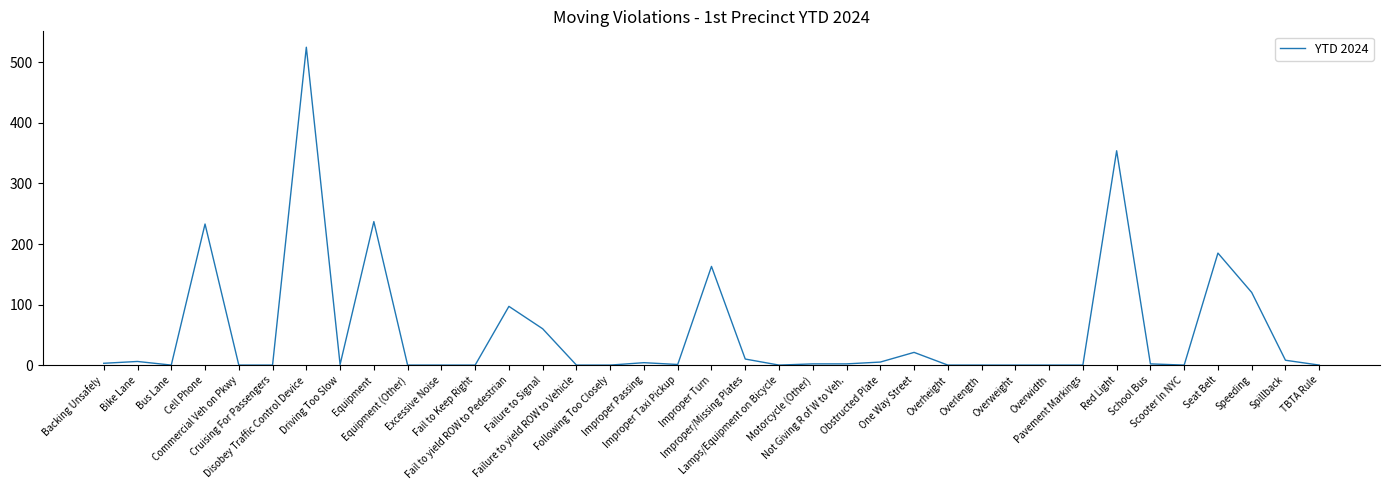

What is the difference between the maximum and minimum values?

525